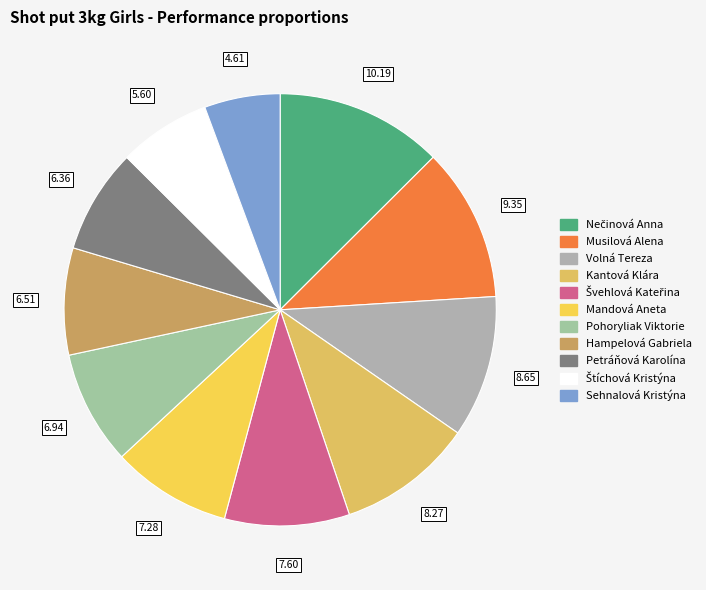

How many slices are in this pie chart?

11